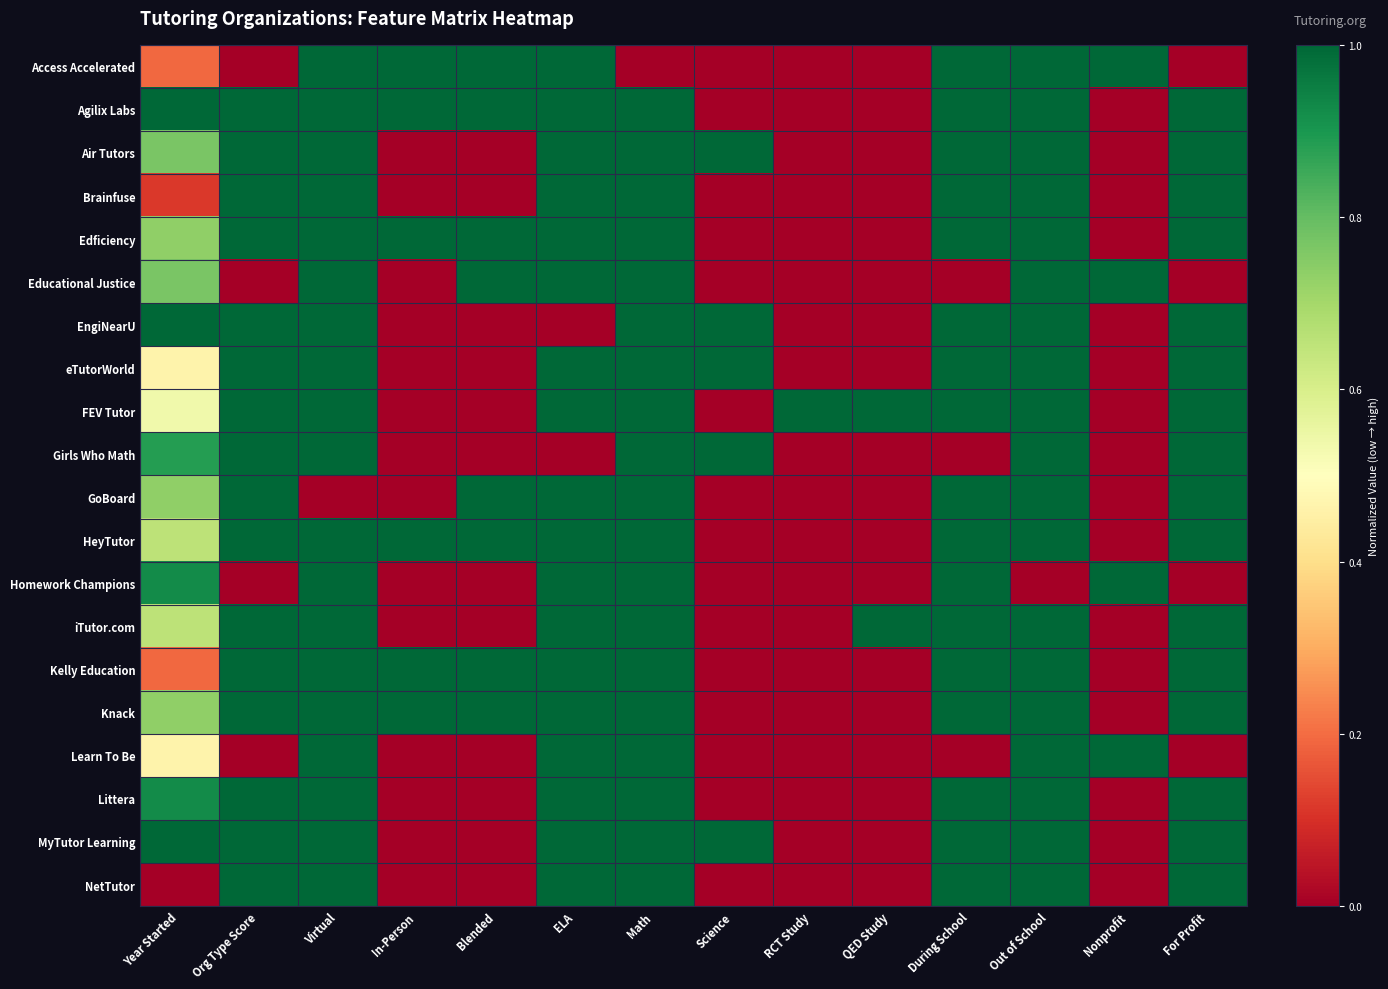

Which has a higher value, For Profit or In-Person?

In-Person